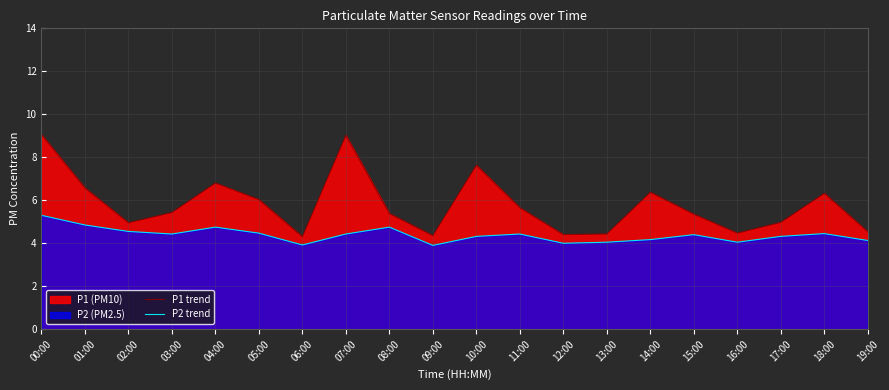

True or false: P2 trend and P1 trend intersect in this chart.

False